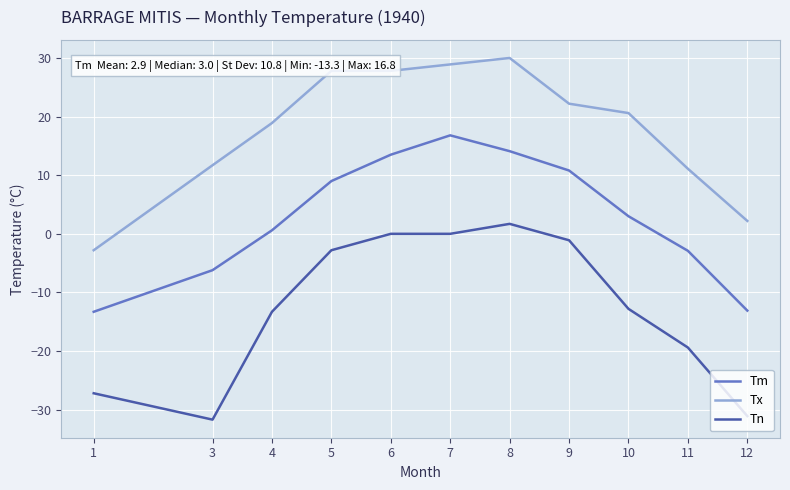

What is the spread (max minus min) of values at 9?

23.3